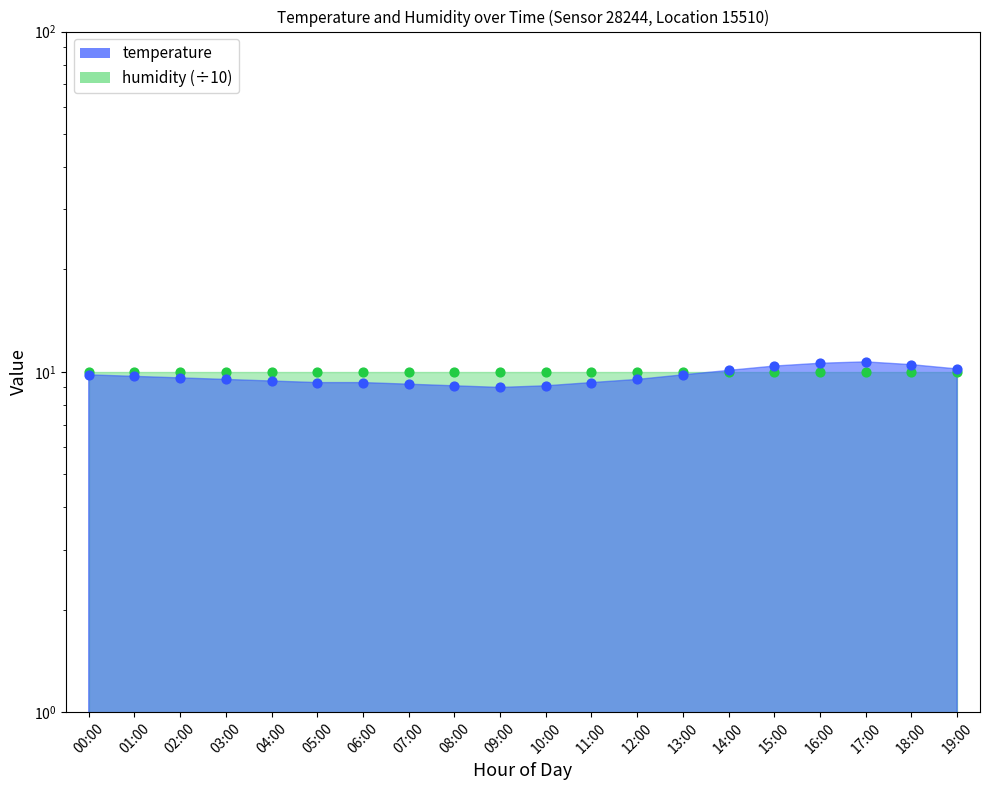

Approximately how many times larger is the value at 08:00 compared to 00:00?

0.9